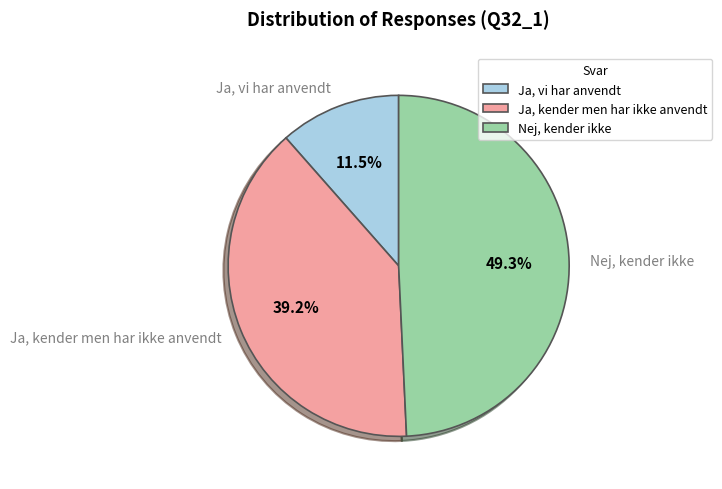

What is the smallest slice in the pie chart?

Ja, vi har anvendt